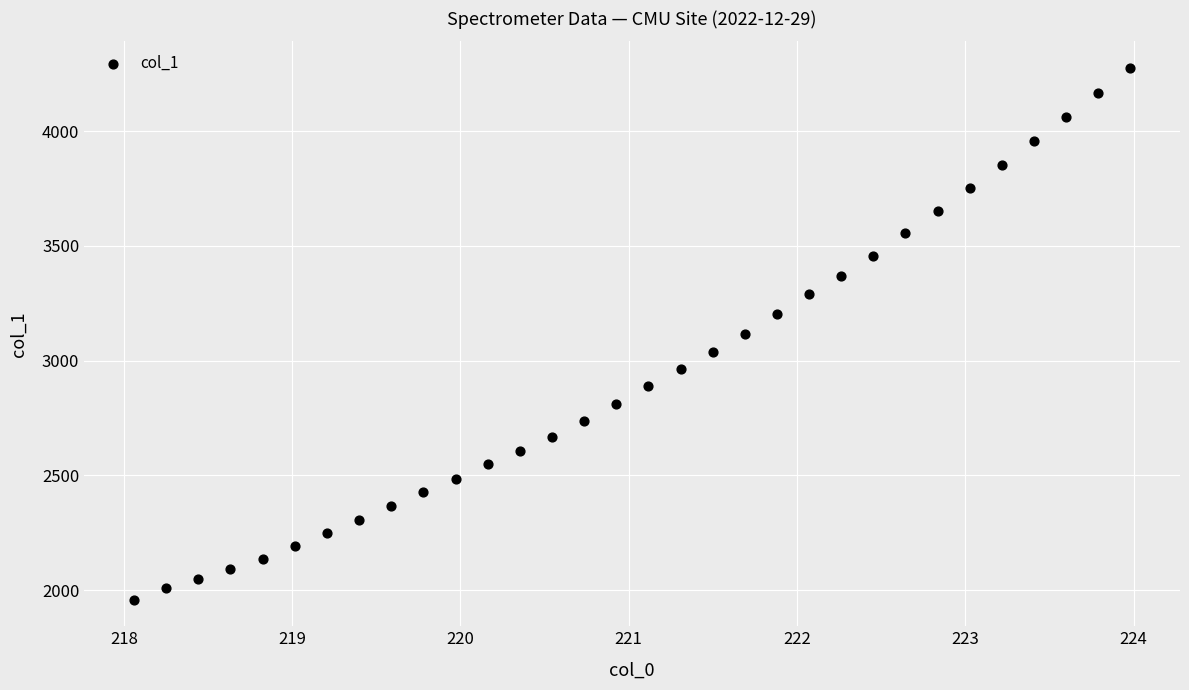

What is the range of X values (max minus min)?

5.9